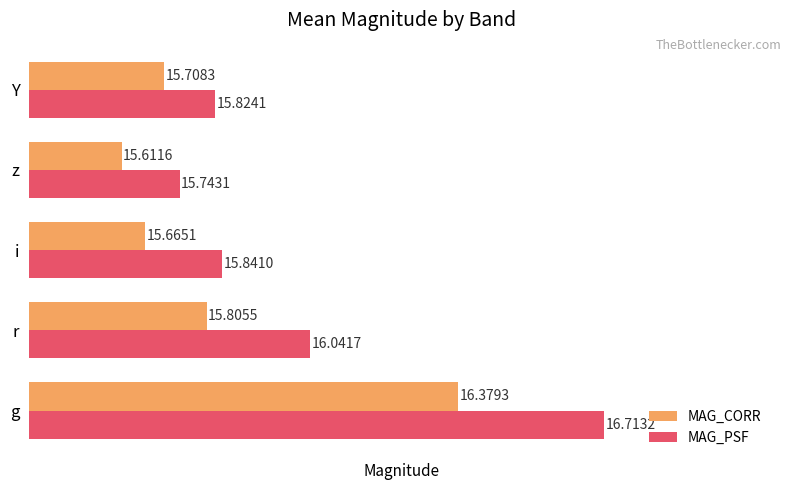

Rank the series by their maximum value, from lowest to highest.

MAG_CORR, MAG_PSF